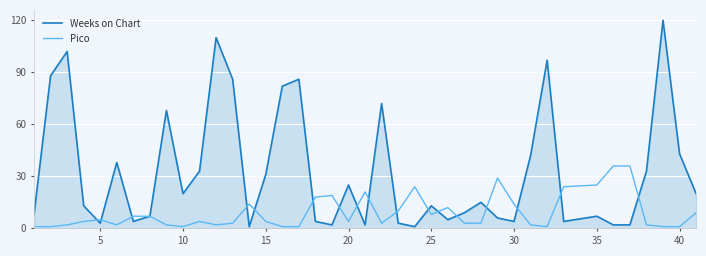

Which series has the widest spread of values?

Weeks on Chart